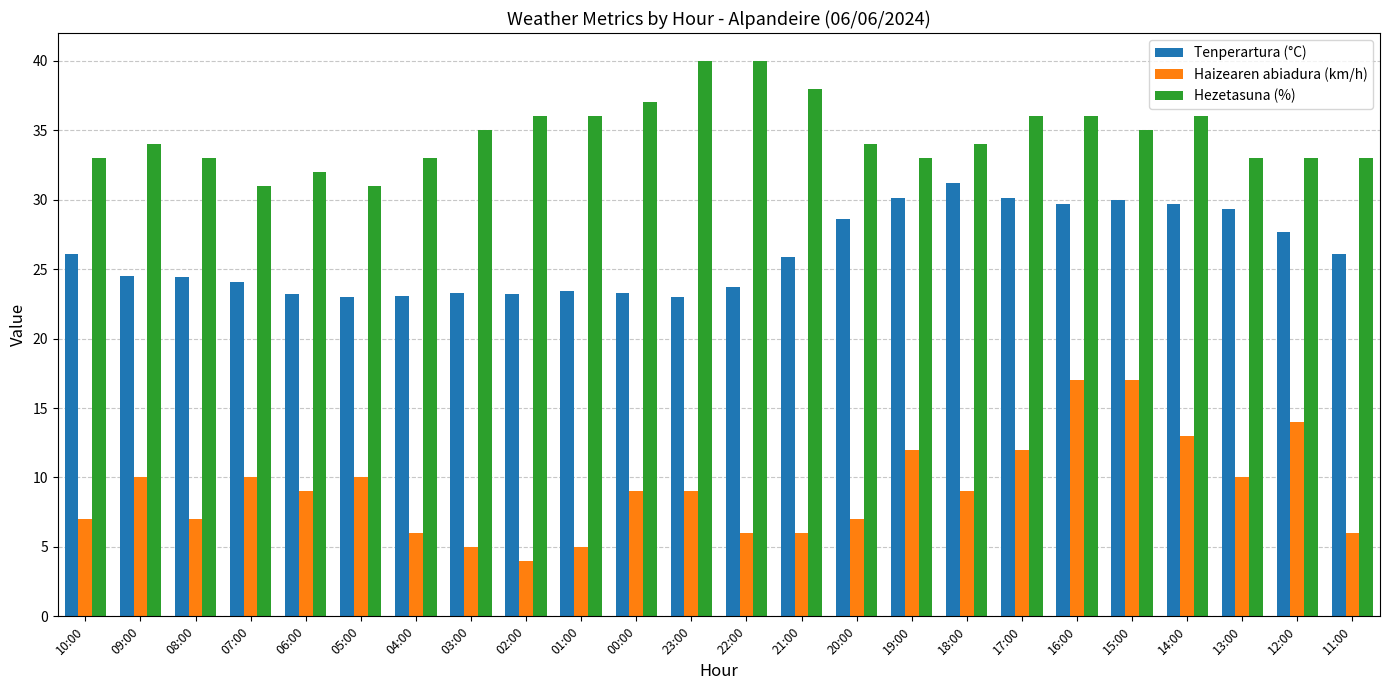

Between 19:00 and 15:00, which series saw the biggest shift?

Haizearen abiadura (km/h)